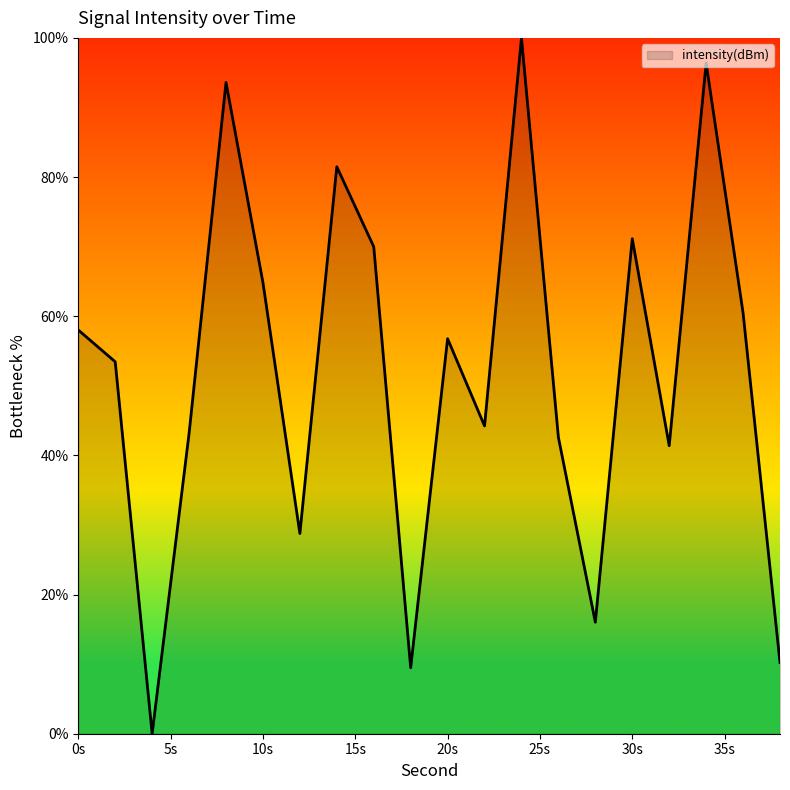

What is the difference between the maximum and minimum values?

100.0